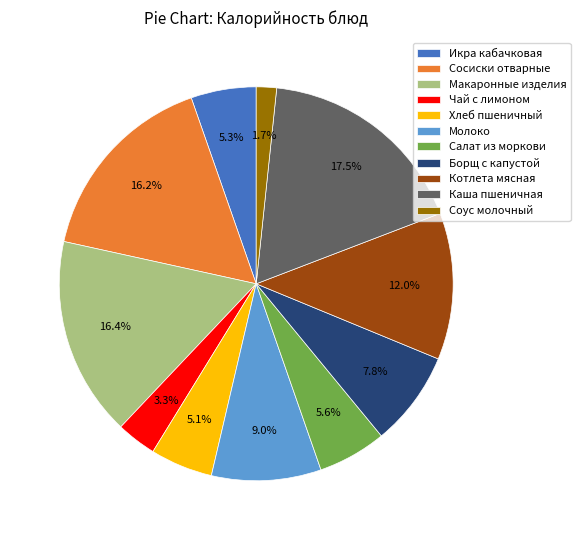

How many slices are in this pie chart?

11